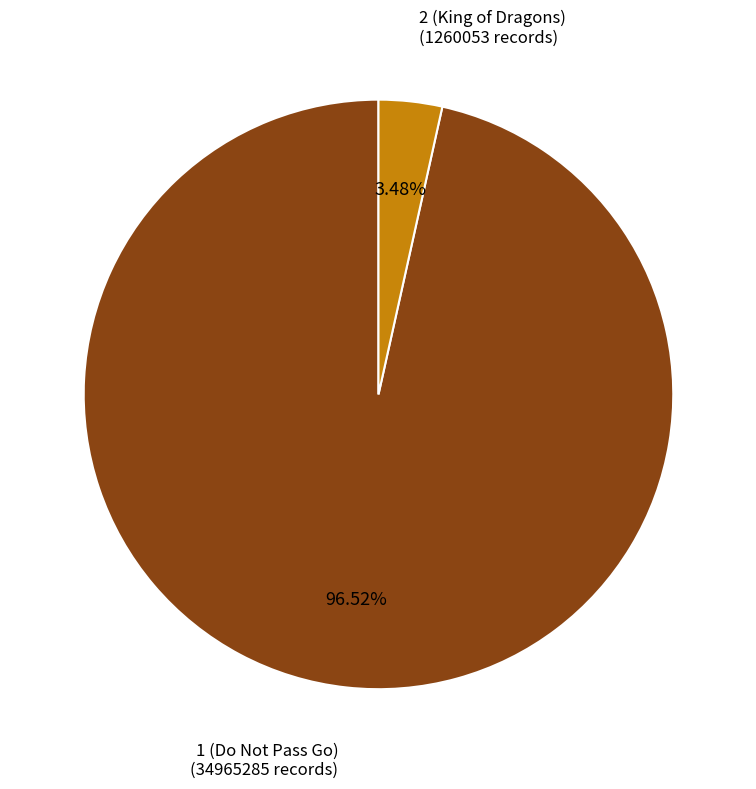

How many slices are in this pie chart?

2